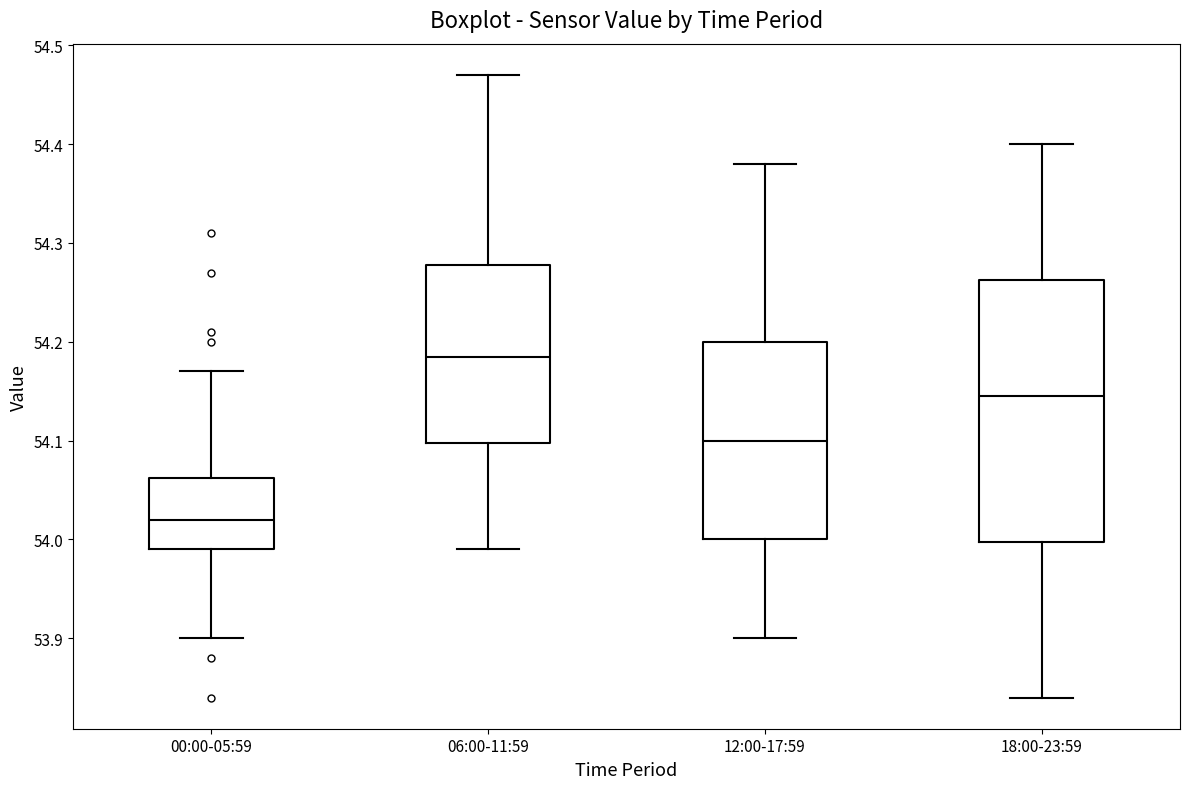

Which box is the tallest, from its lower edge to its upper edge?

18:00-23:59